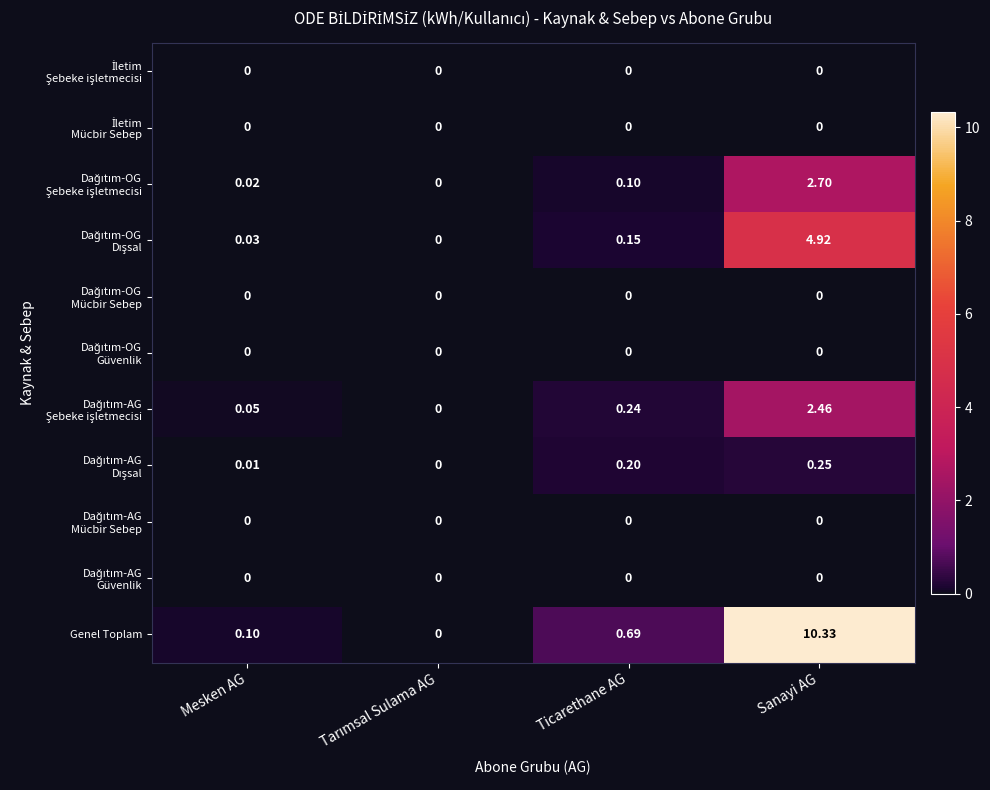

At which category is the sum across all series the highest?

Sanayi AG